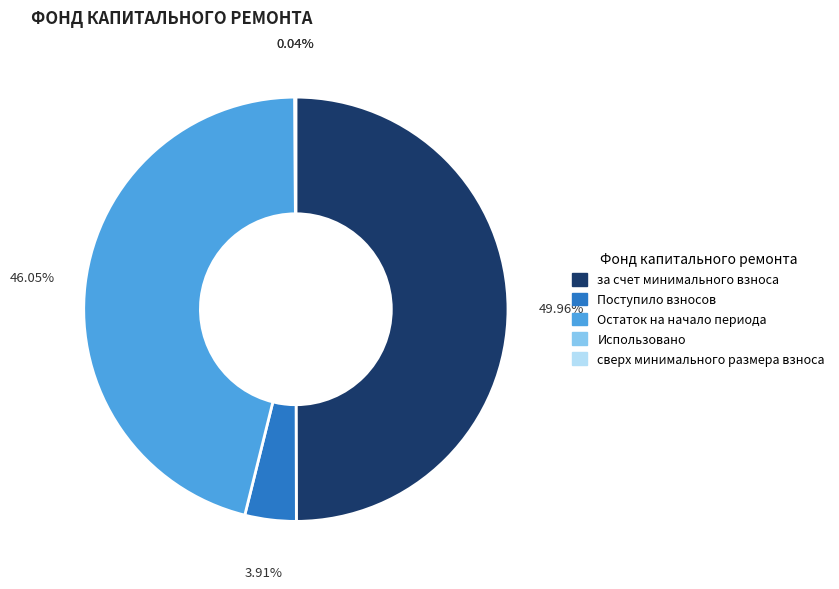

Which slice is the largest?

за счет минимального взноса